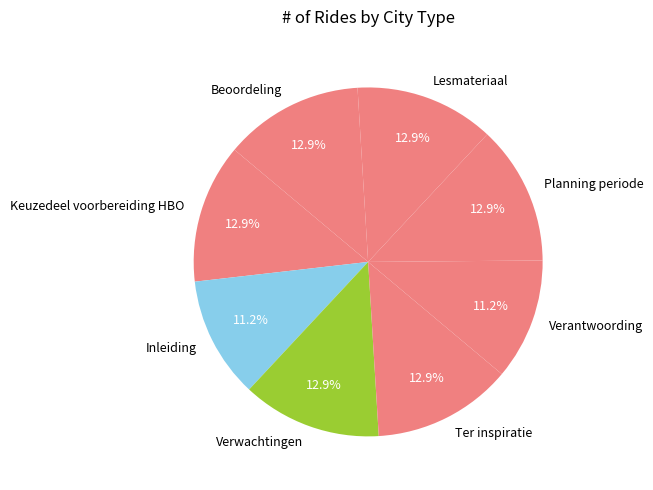

What percentage is NOT represented by Planning periode?

87.1%